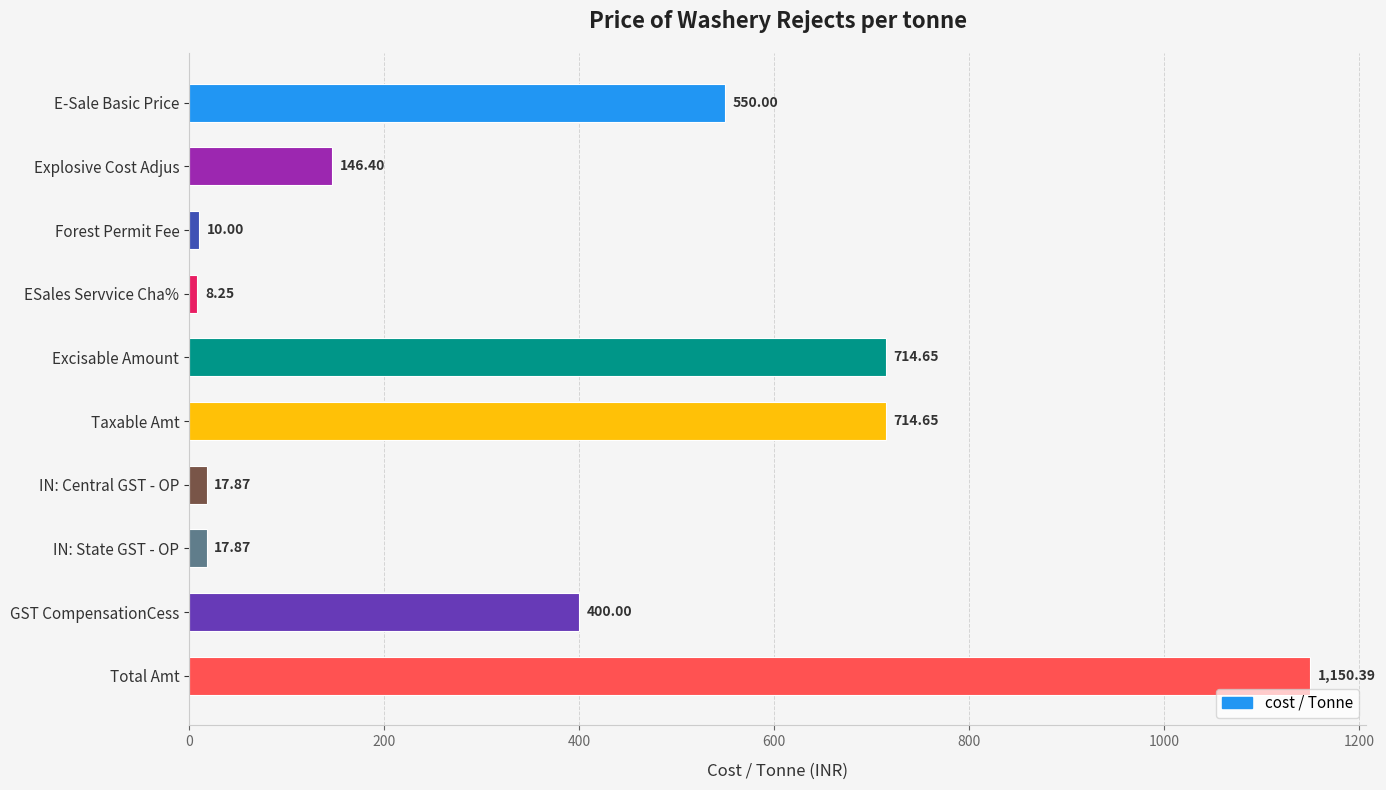

What is the label of the 2nd bar from the top?

Explosive Cost Adjus